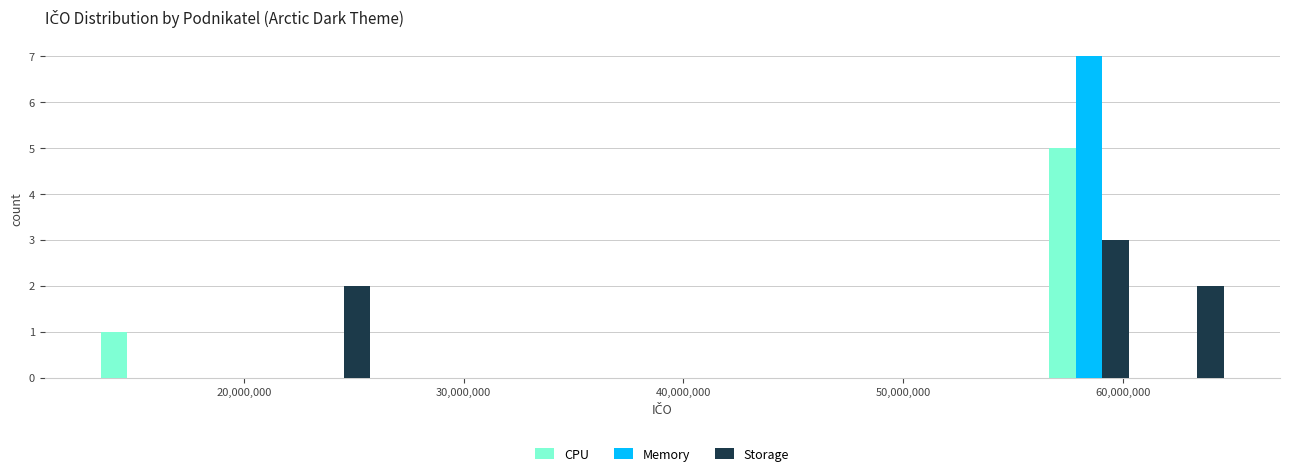

Reading left to right, transcribe this chart: for each range on the x-axis, give the height of each series' bar. Neither the bar edges nor the heights are printed on the chart, so give them approximately, as read against the axes.

13000000 to 17000000: CPU=1	Memory=0	Storage=0
17000000 to 22000000: CPU=0	Memory=0	Storage=0
22000000 to 26000000: CPU=0	Memory=0	Storage=2
26000000 to 30000000: CPU=0	Memory=0	Storage=0
30000000 to 35000000: CPU=0	Memory=0	Storage=0
35000000 to 39000000: CPU=0	Memory=0	Storage=0
39000000 to 43000000: CPU=0	Memory=0	Storage=0
43000000 to 48000000: CPU=0	Memory=0	Storage=0
48000000 to 52000000: CPU=0	Memory=0	Storage=0
52000000 to 56000000: CPU=0	Memory=0	Storage=0
56000000 to 61000000: CPU=5	Memory=7	Storage=3
61000000 to 65000000: CPU=0	Memory=0	Storage=2